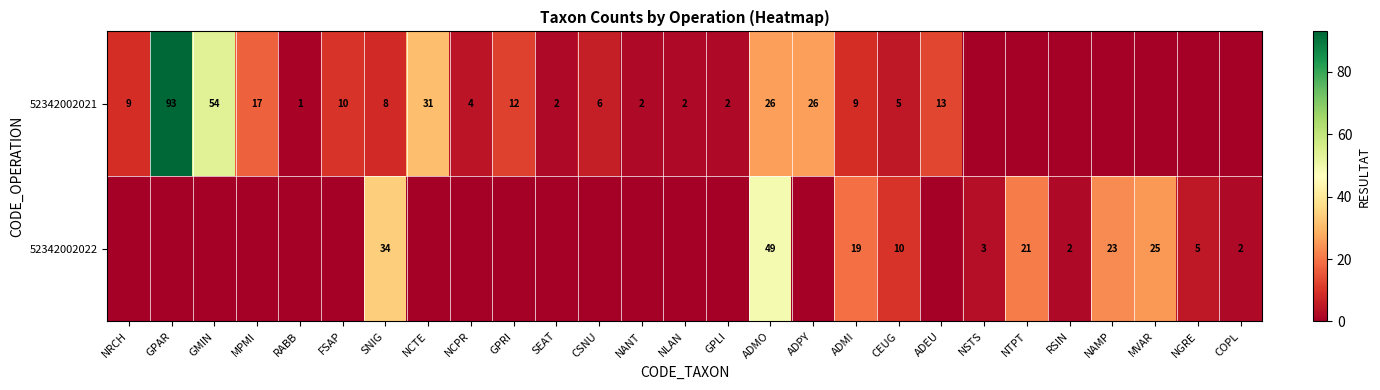

Between NLAN and MPMI, which is larger?

MPMI